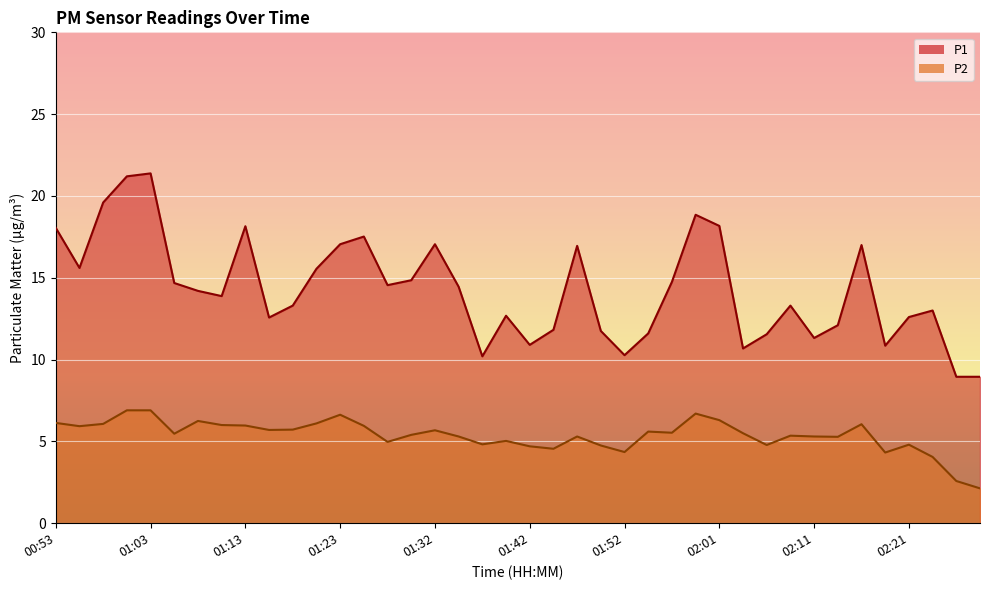

What is the label of the 21st point from the right?

01:40